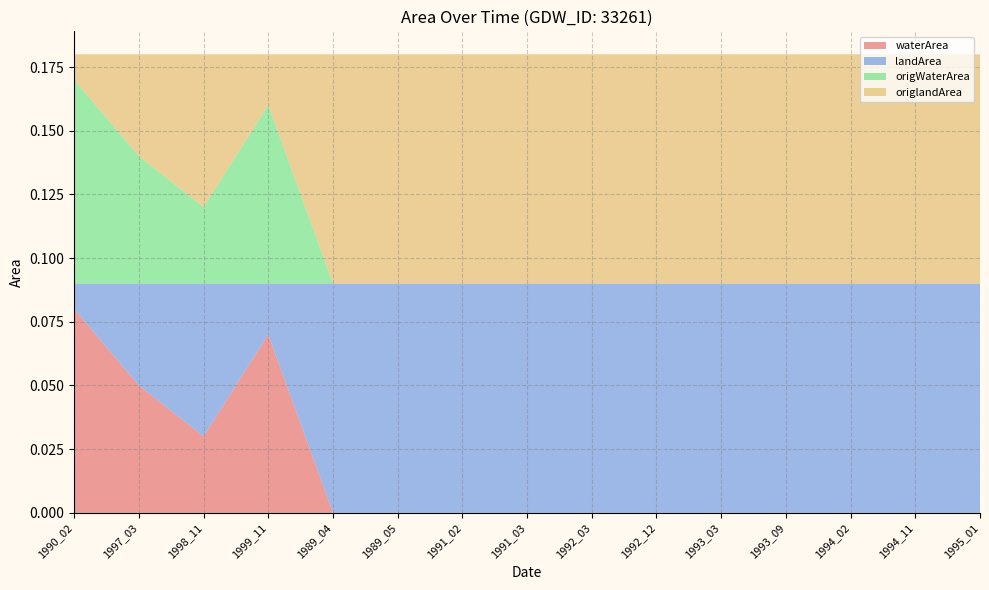

Reading right to left, transcribe all the data shown in this chart.

waterArea: 0.0	0.0	0.0	0.0	0.0	0.0	0.0	0.0	0.0	0.0	0.0	0.1	0.0	0.1	0.1
landArea: 0.1	0.1	0.1	0.1	0.1	0.1	0.1	0.1	0.1	0.1	0.1	0.0	0.1	0.0	0.0
origWaterArea: 0.0	0.0	0.0	0.0	0.0	0.0	0.0	0.0	0.0	0.0	0.0	0.1	0.0	0.1	0.1
origlandArea: 0.1	0.1	0.1	0.1	0.1	0.1	0.1	0.1	0.1	0.1	0.1	0.0	0.1	0.0	0.0